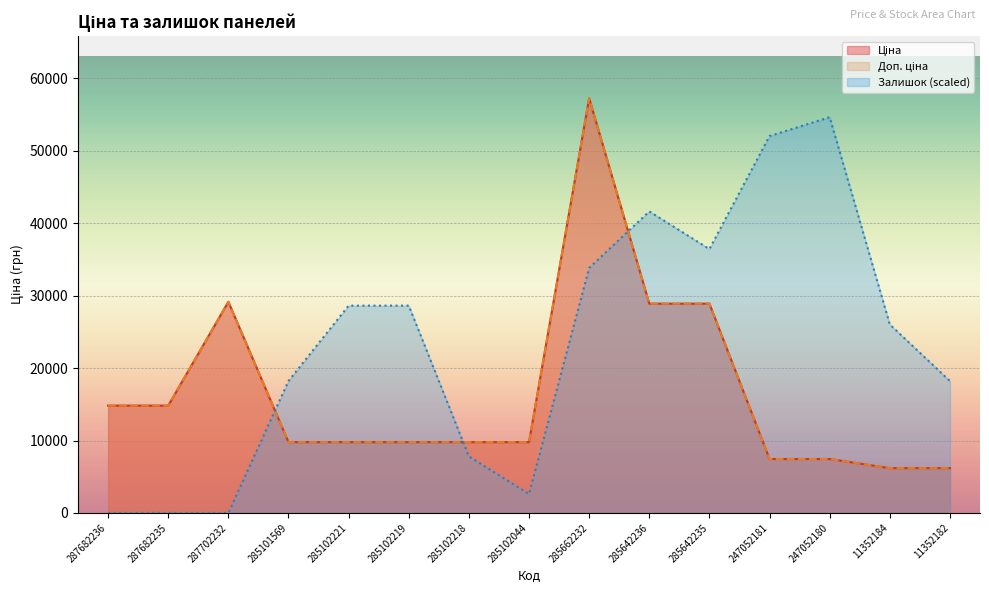

The Залишок series shows 7807.9 at 285102218. True or false?

True